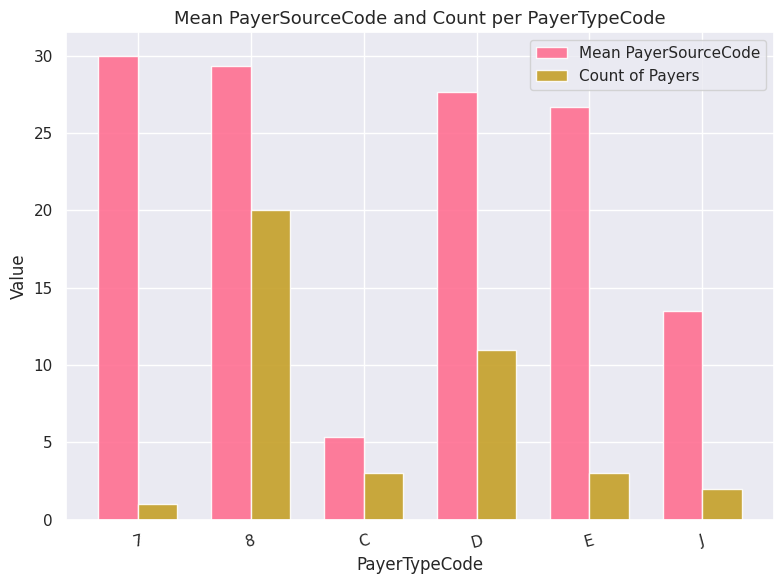

What is the sum of all Mean PayerSourceCode values?

132.4